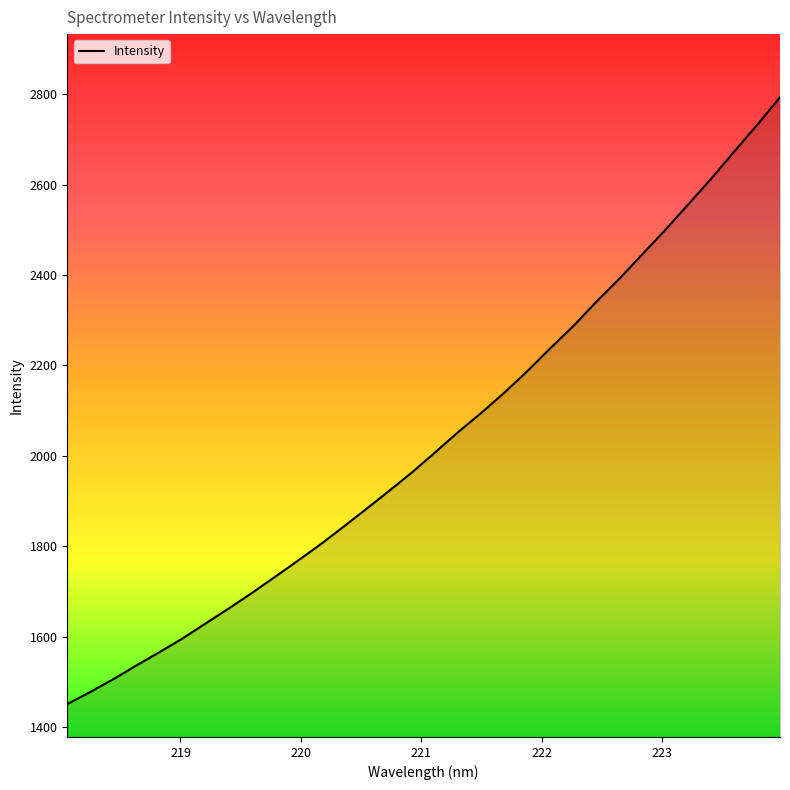

What is the difference between the maximum and minimum values?

1341.4